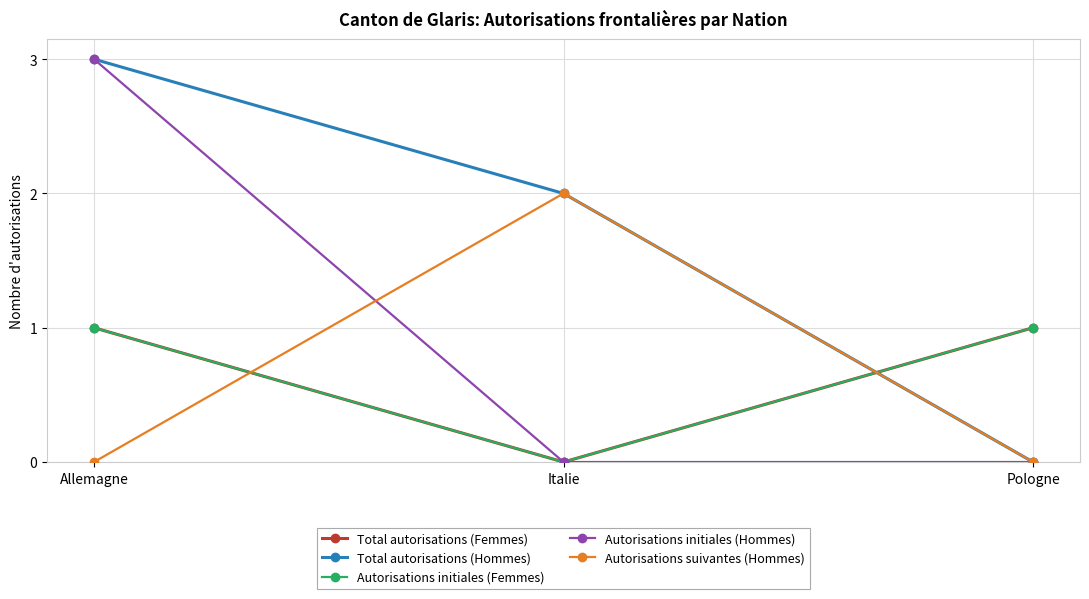

Is this an area chart (filled region under the line)?

No